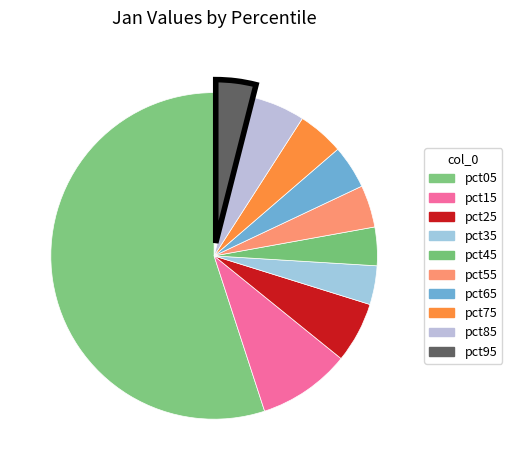

How many segments does this pie chart have?

10